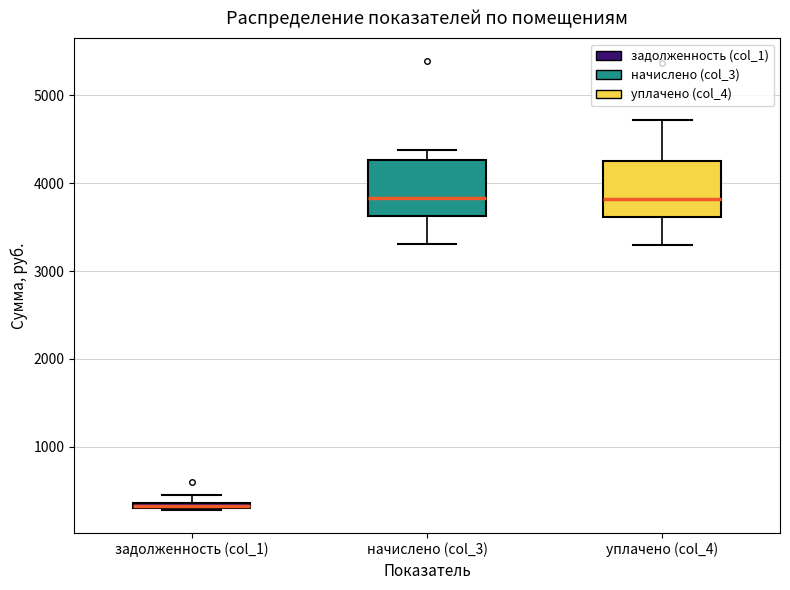

Which box's median line is the lowest?

задолженность (col_1)